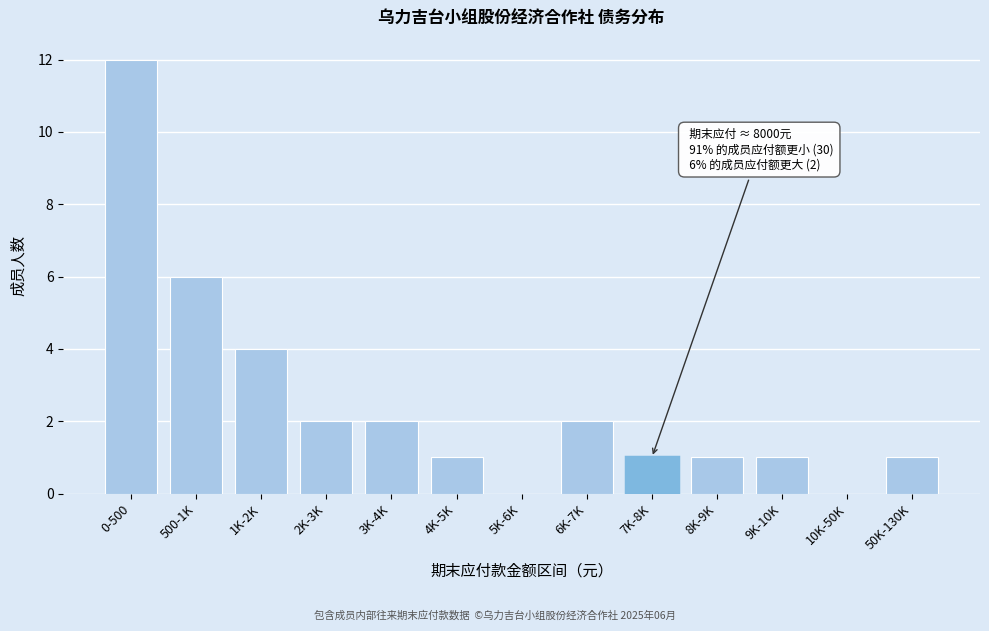

Reading right to left, what are all the values shown in this chart?

50K-130K=1	10K-50K=0	9K-10K=1	8K-9K=1	7K-8K=1	6K-7K=2	5K-6K=0	4K-5K=1	3K-4K=2	2K-3K=2	1K-2K=4	500-1K=6	0-500=12